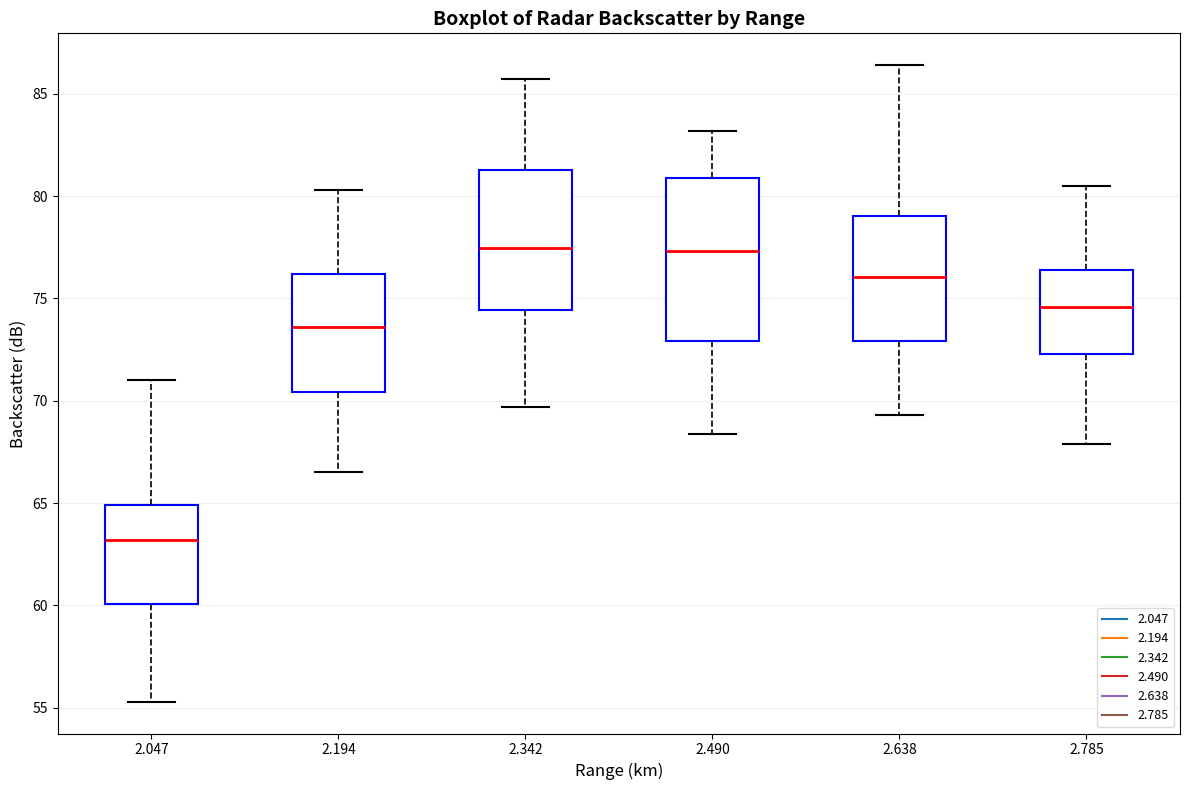

Which box is the tallest, from its lower edge to its upper edge?

2.490